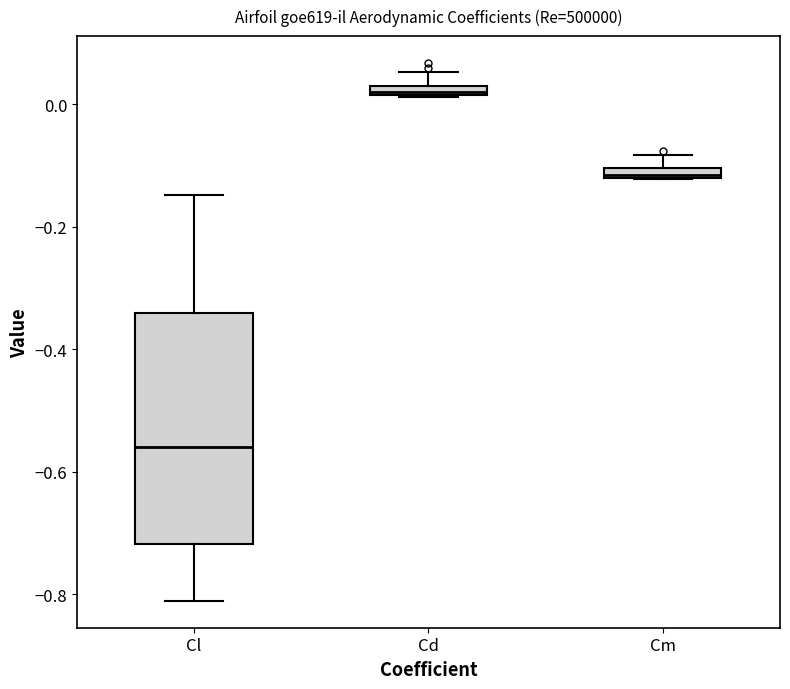

Which box's median line is the lowest?

Cl